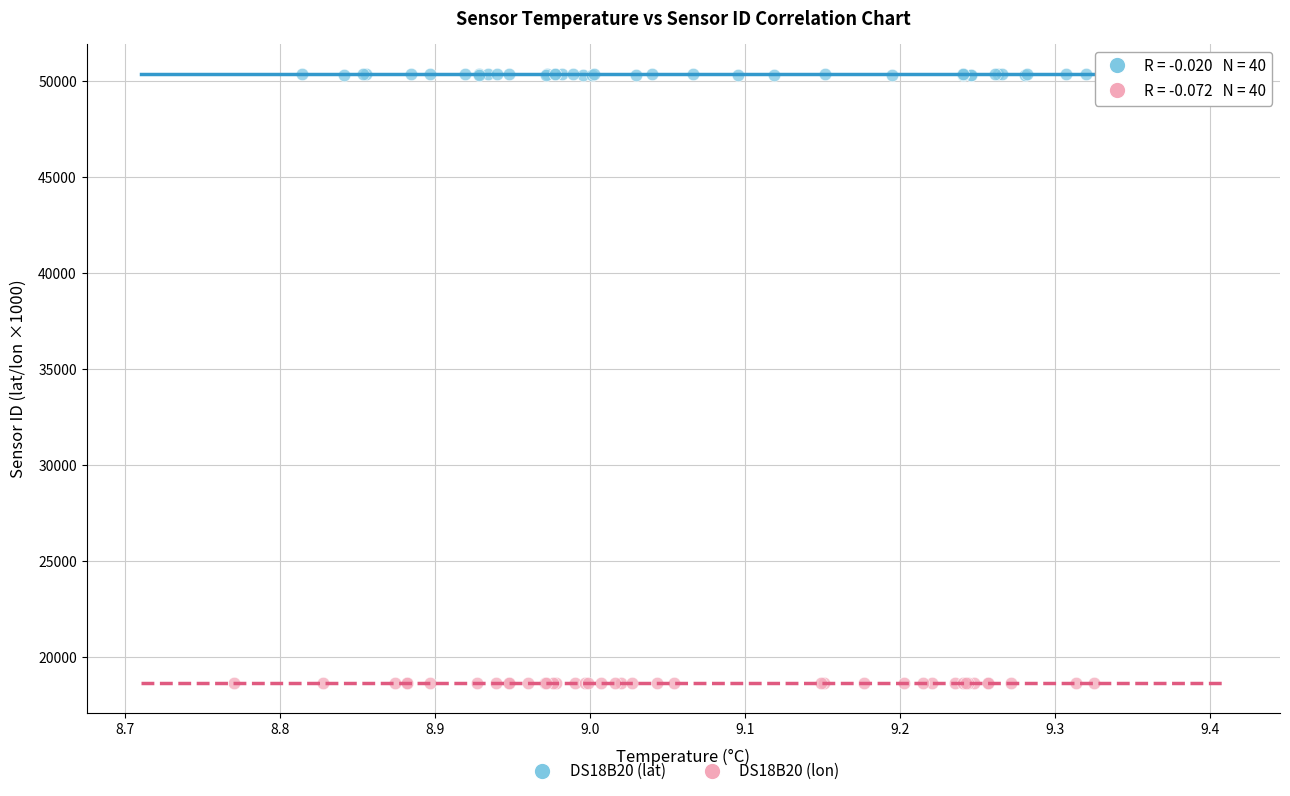

Which series contains the lowest Y value?

DS18B20 (lon)